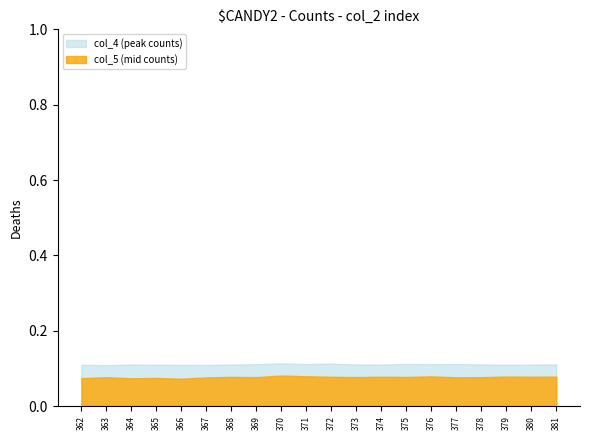

The col_4 (peak counts) series shows 0.0 at 377. True or false?

False